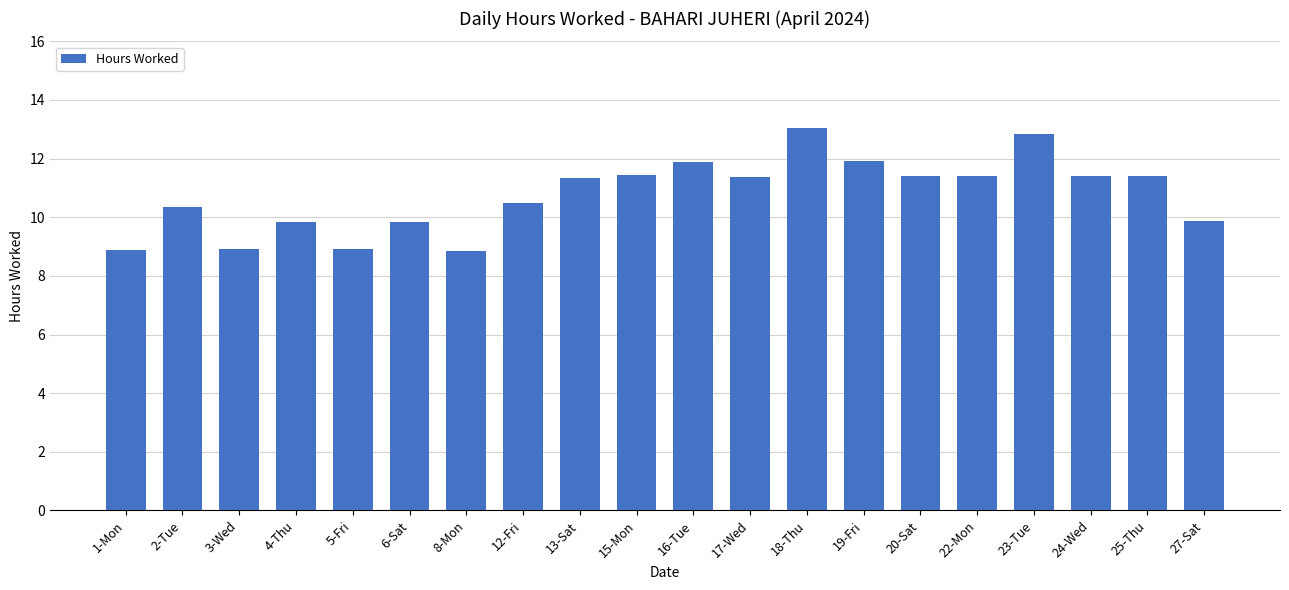

What is the smallest value displayed?

8.8